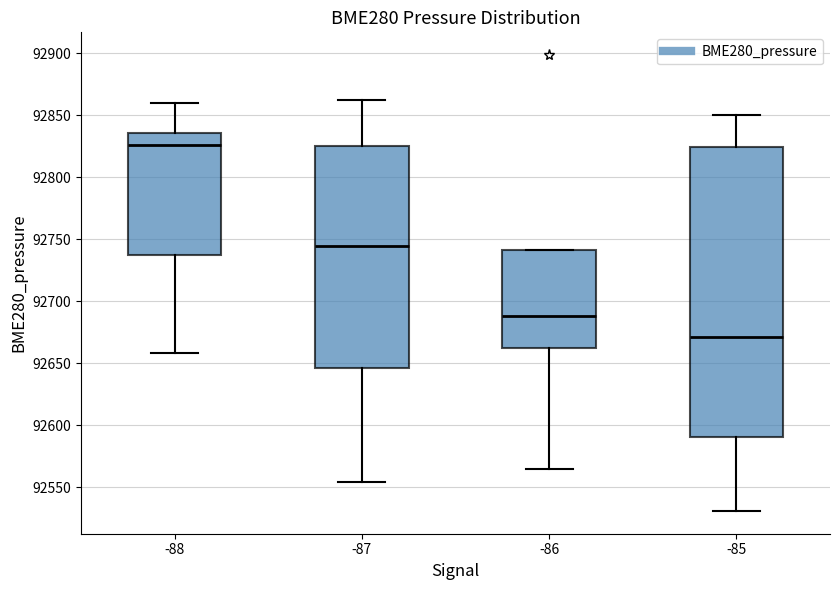

Which box has the highest median line?

-88